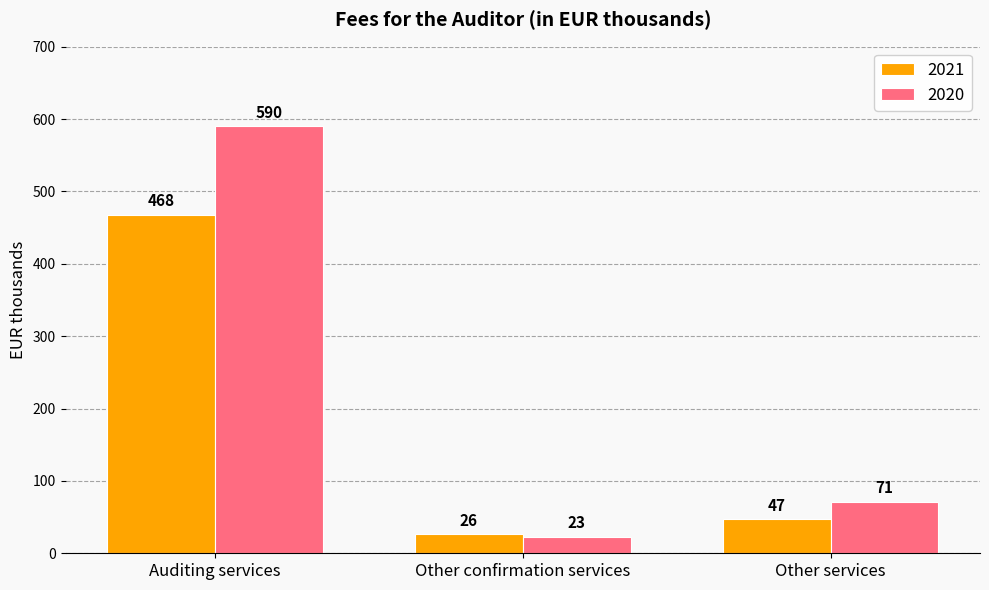

The value of 2021 at Auditing services is 468. True or false?

True